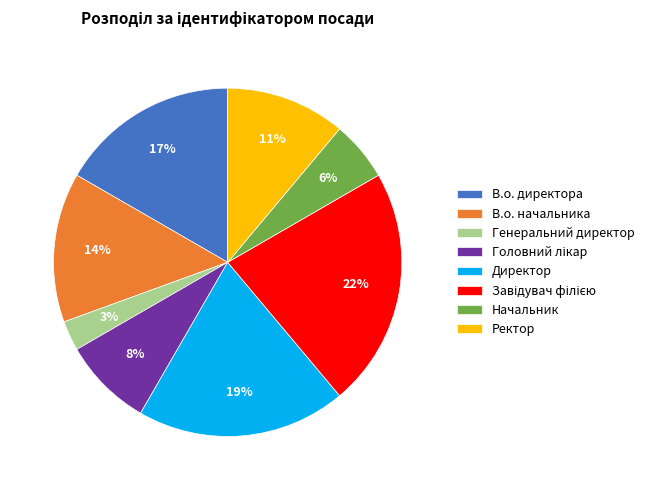

To the nearest percent, what is the difference between the largest and smallest slice percentages?

19%